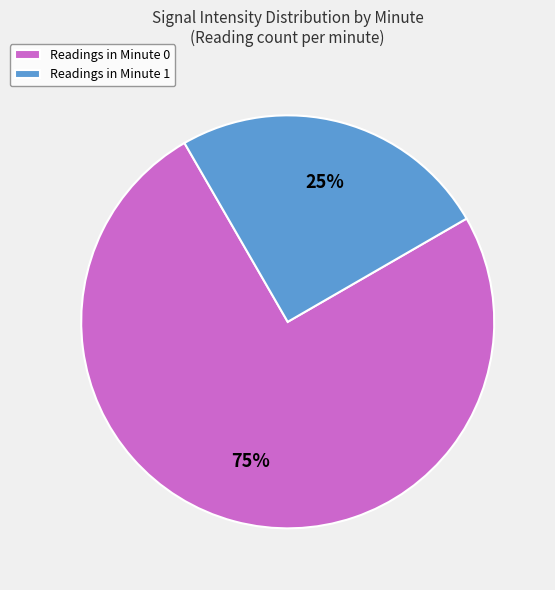

Which has a higher value, Readings in Minute 1 or Readings in Minute 0?

Readings in Minute 0